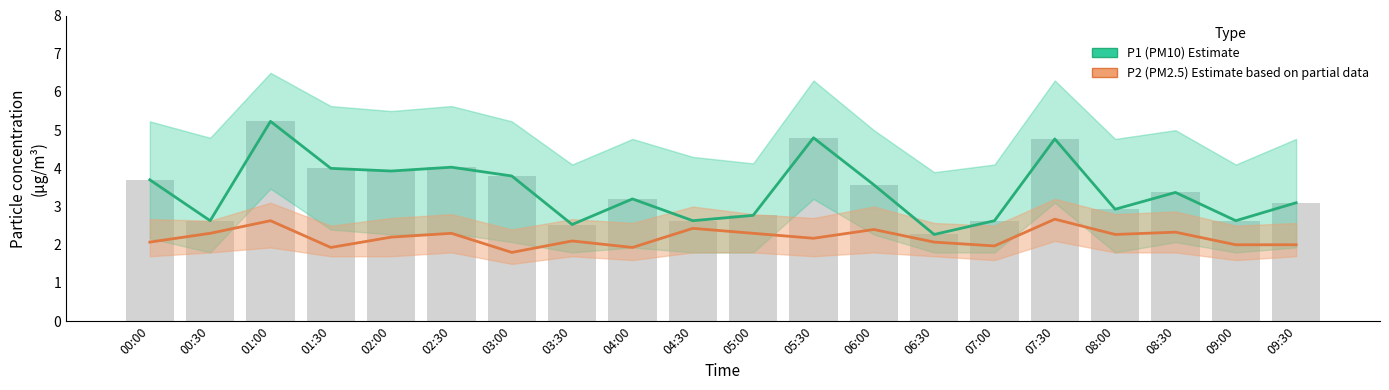

Which label corresponds to the smallest value in the chart?

03:00